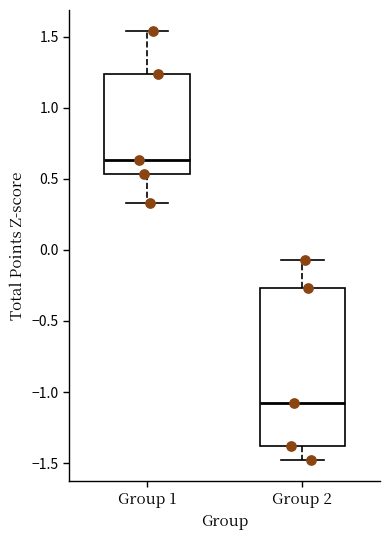

Which box has the highest median line?

Group 1